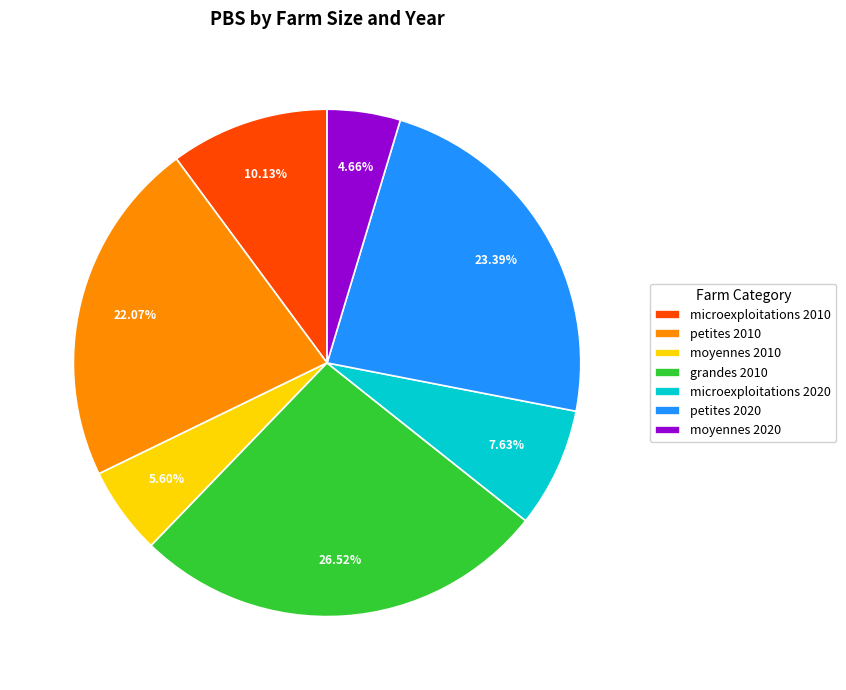

What percentage is the microexploitations 2020 slice, to the nearest percent?

8%